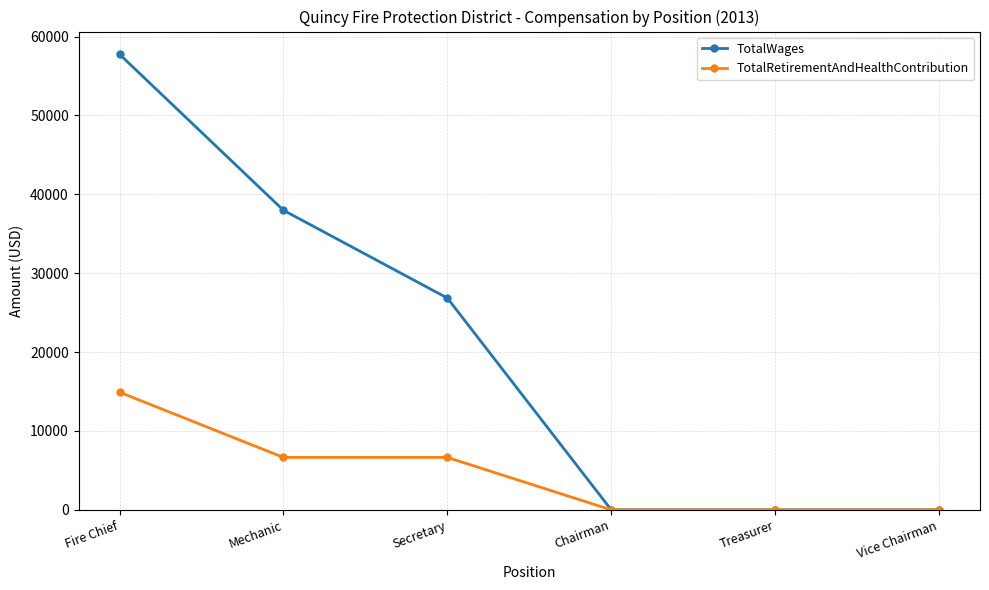

What is the label of the 3rd point from the right?

Chairman